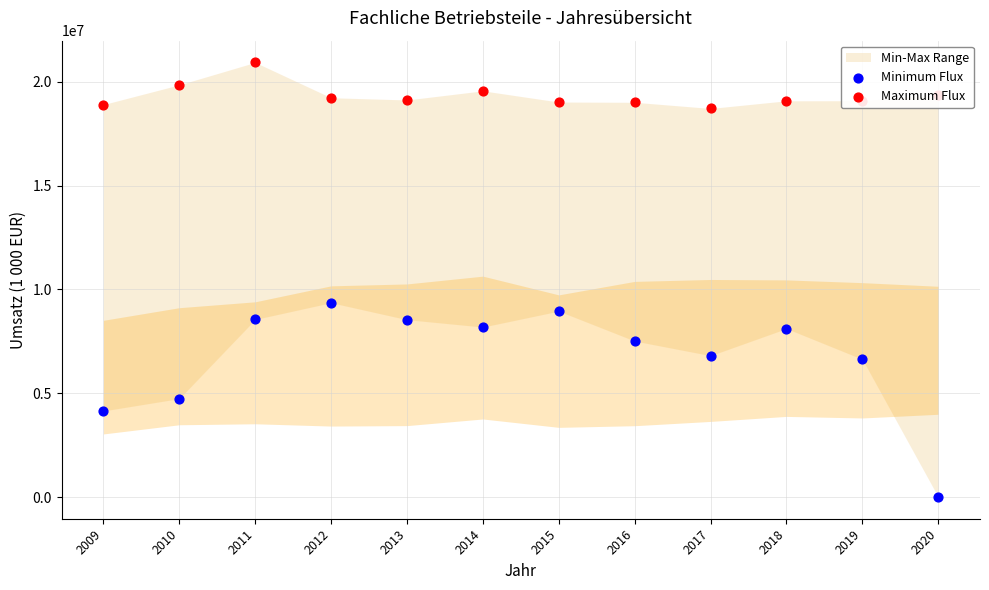

Which series has the widest spread of Y values?

Minimum Flux